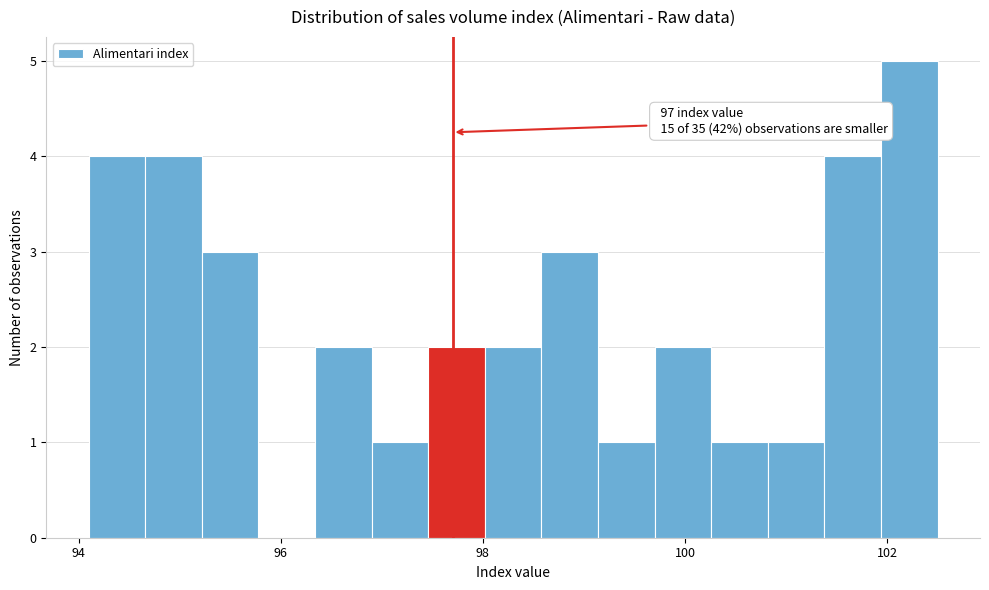

Around what value on the x-axis is the tallest bar? Give the approximate position of its centre, as read against the axis.

102.2